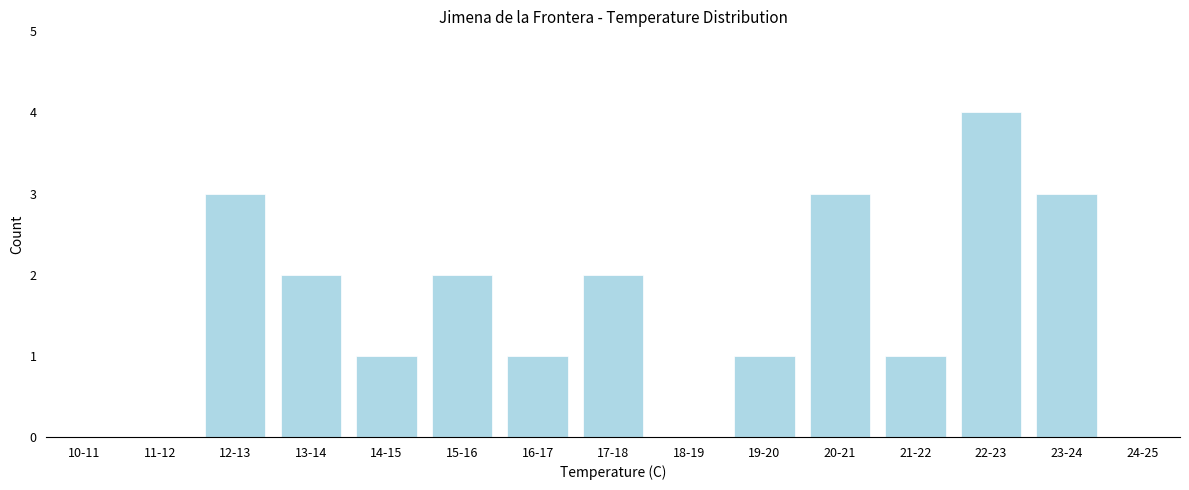

Reading left to right, extract all data points from this chart.

10-11=0	11-12=0	12-13=3	13-14=2	14-15=1	15-16=2	16-17=1	17-18=2	18-19=0	19-20=1	20-21=3	21-22=1	22-23=4	23-24=3	24-25=0